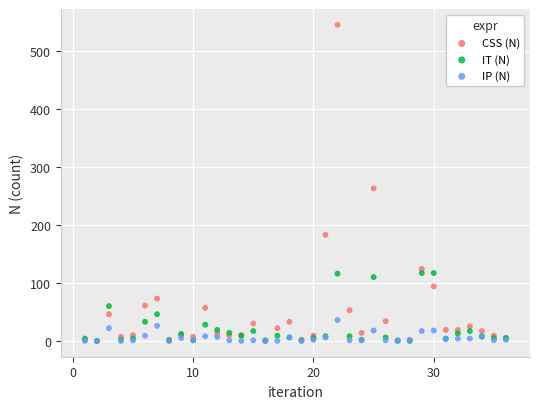

Across all series, what Y value is closest to 272?

263